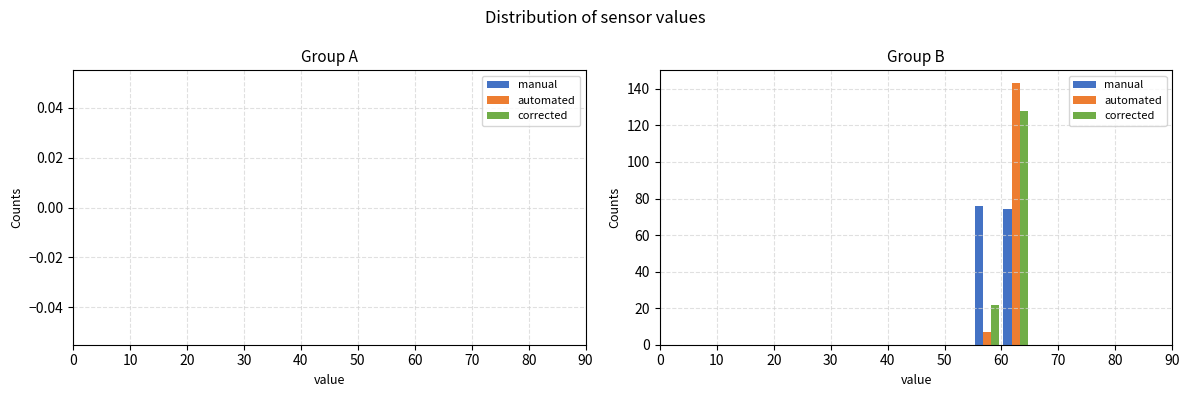

Reading left to right, transcribe this chart: for each range on the x-axis, give the height of each series' bar. The values are not printed on the chart, so give them approximately, as read against the axis.

0 to 5: manual=0	automated=0	corrected=0
5 to 10: manual=0	automated=0	corrected=0
10 to 15: manual=0	automated=0	corrected=0
15 to 20: manual=0	automated=0	corrected=0
20 to 25: manual=0	automated=0	corrected=0
25 to 30: manual=0	automated=0	corrected=0
30 to 35: manual=0	automated=0	corrected=0
35 to 40: manual=0	automated=0	corrected=0
40 to 45: manual=0	automated=0	corrected=0
45 to 50: manual=0	automated=0	corrected=0
50 to 55: manual=0	automated=0	corrected=0
55 to 60: manual=76	automated=8	corrected=22
60 to 65: manual=74	automated=144	corrected=128
65 to 70: manual=0	automated=0	corrected=0
70 to 75: manual=0	automated=0	corrected=0
75 to 80: manual=0	automated=0	corrected=0
80 to 85: manual=0	automated=0	corrected=0
85 to 90: manual=0	automated=0	corrected=0